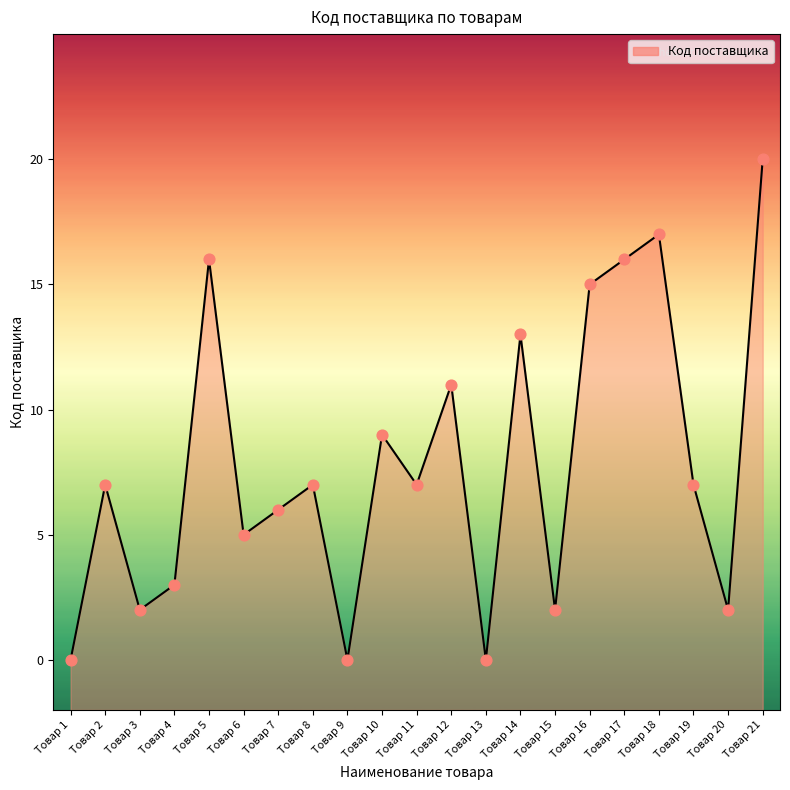

What is the change in value from Товар 2 to Товар 4?

-4